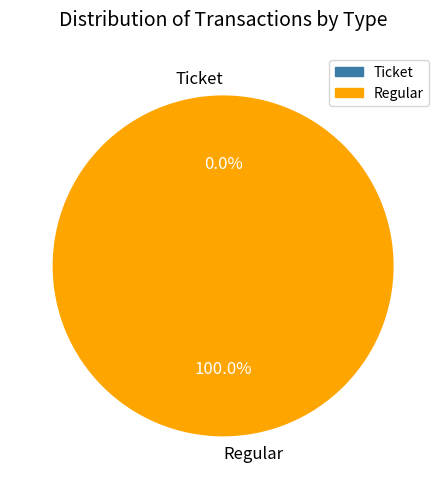

Is it true that Ticket is 11% of the pie?

False